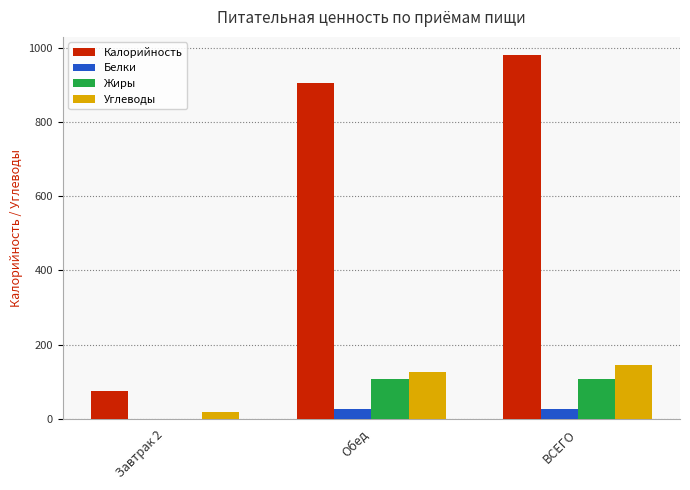

What is the maximum value shown in the chart?

981.1